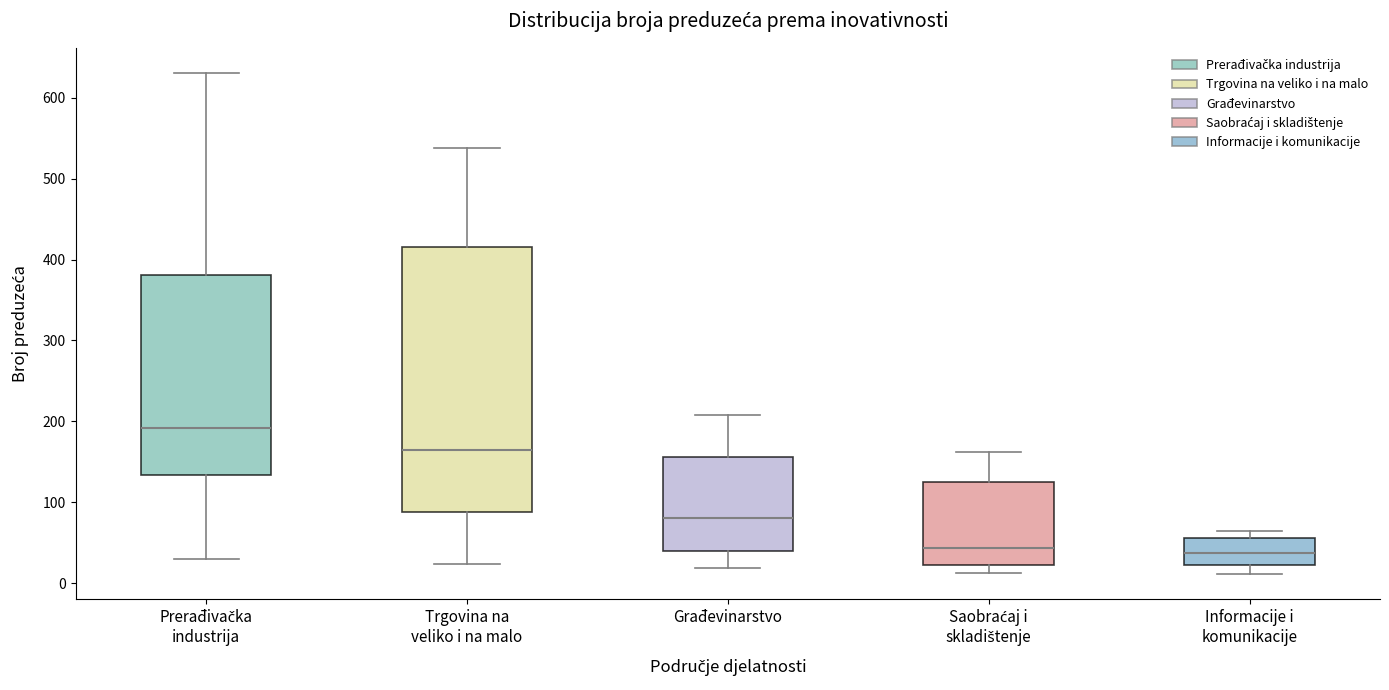

Reading left to right, transcribe this box plot: for each box, give where its median line is, the range the box spans, and where its two whiskers end, as read against the y-axis. The values are not printed on the chart, so give them approximately, as read against the axis.

Prerađivačka industrija: median 190, box 130 to 380, whiskers 30 to 630
Trgovina na veliko i na malo: median 170, box 90 to 420, whiskers 20 to 540
Građevinarstvo: median 80, box 40 to 160, whiskers 20 to 210
Saobraćaj i skladištenje: median 40, box 20 to 120, whiskers 10 to 160
Informacije i komunikacije: median 40, box 20 to 60, whiskers 10 to 60 (just above the box's upper edge)